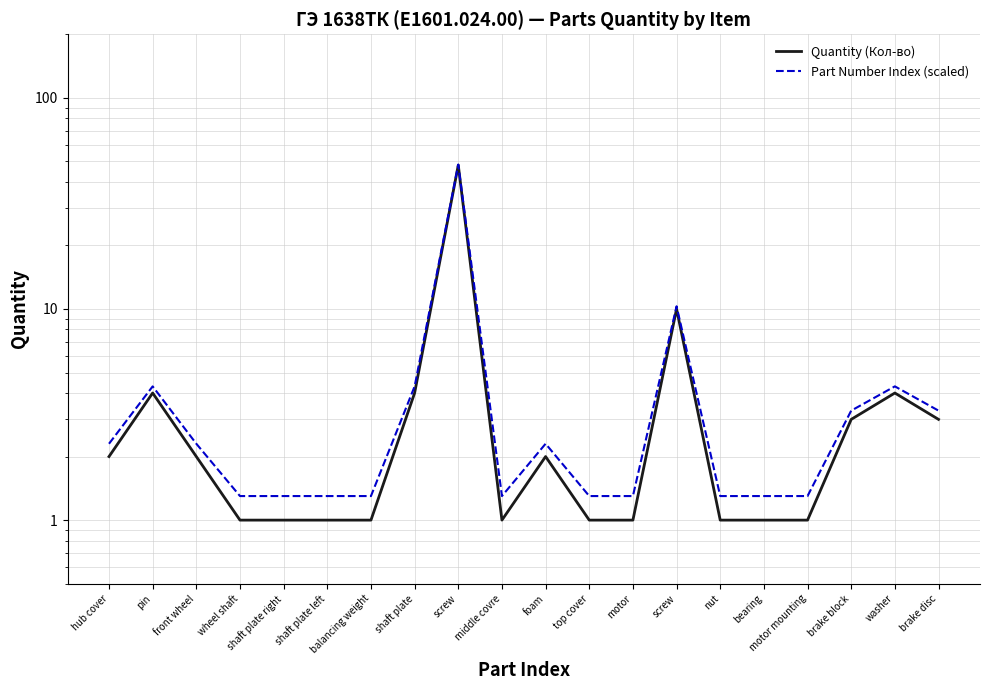

Between shaft plate and motor mounting, which series saw the biggest shift?

Quantity (Кол-во)